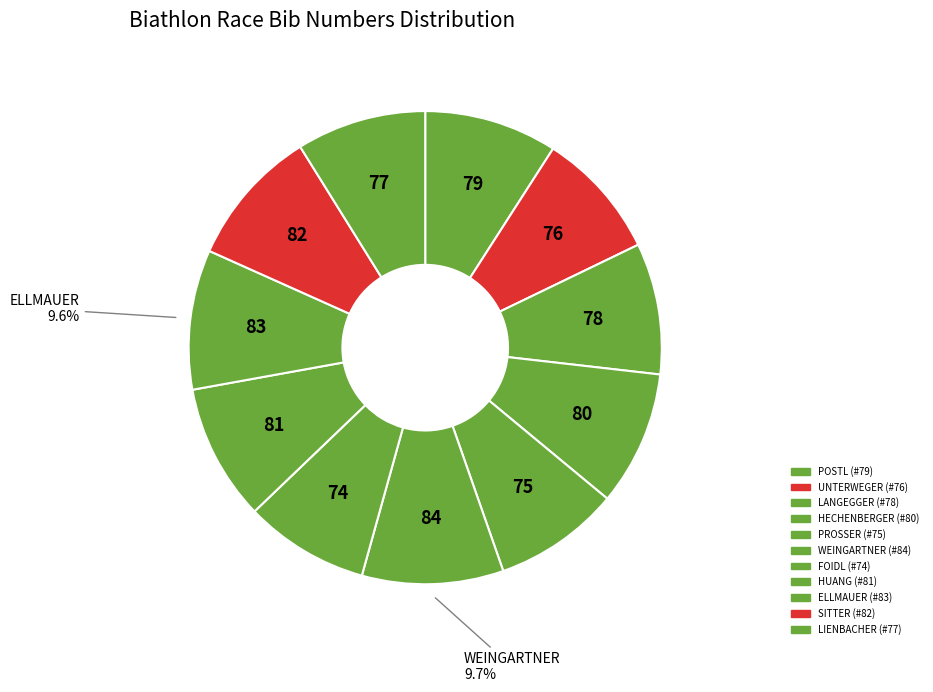

Count the number of slices in the pie.

11